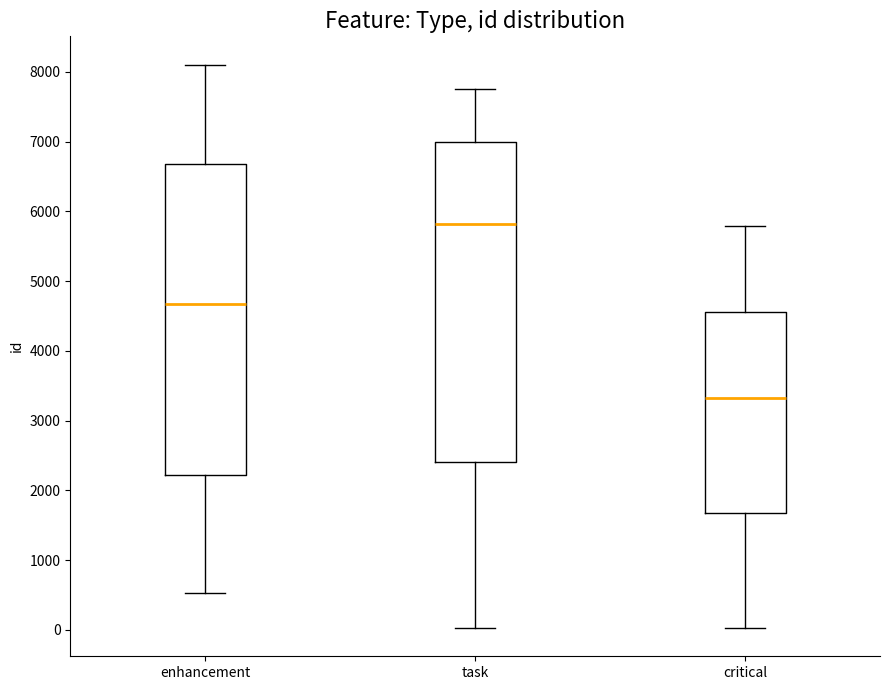

Where is the upper edge of the box for task on the y-axis? The values are not printed on the chart, so give them approximately, as read against the axis.

7000